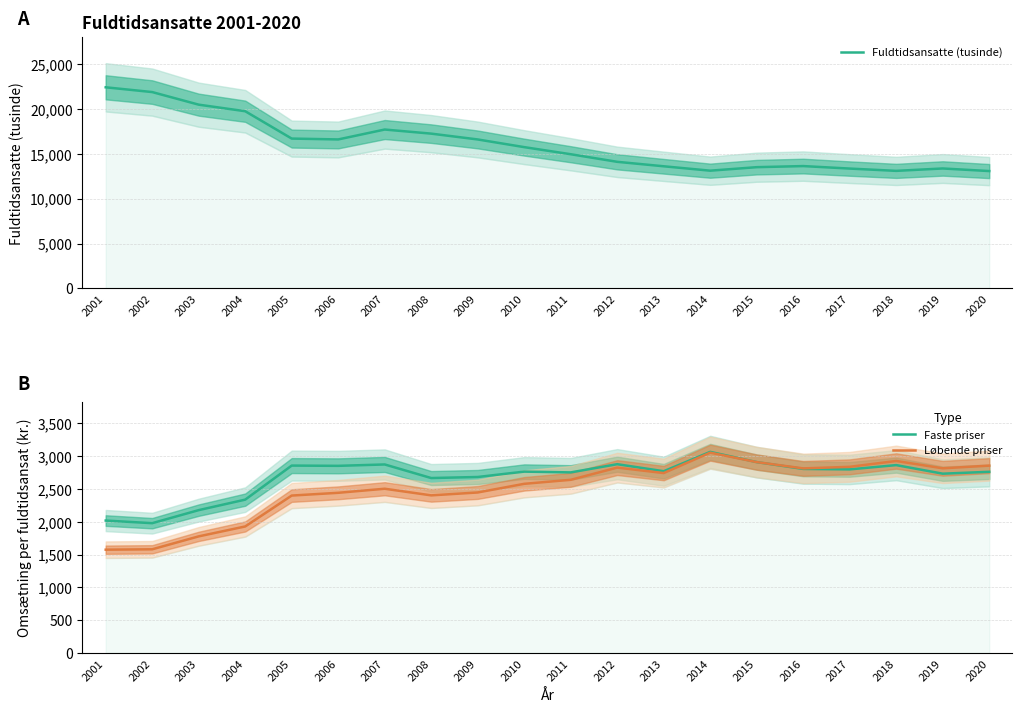

What is the difference between the highest and lowest values at 2012?

11278.0